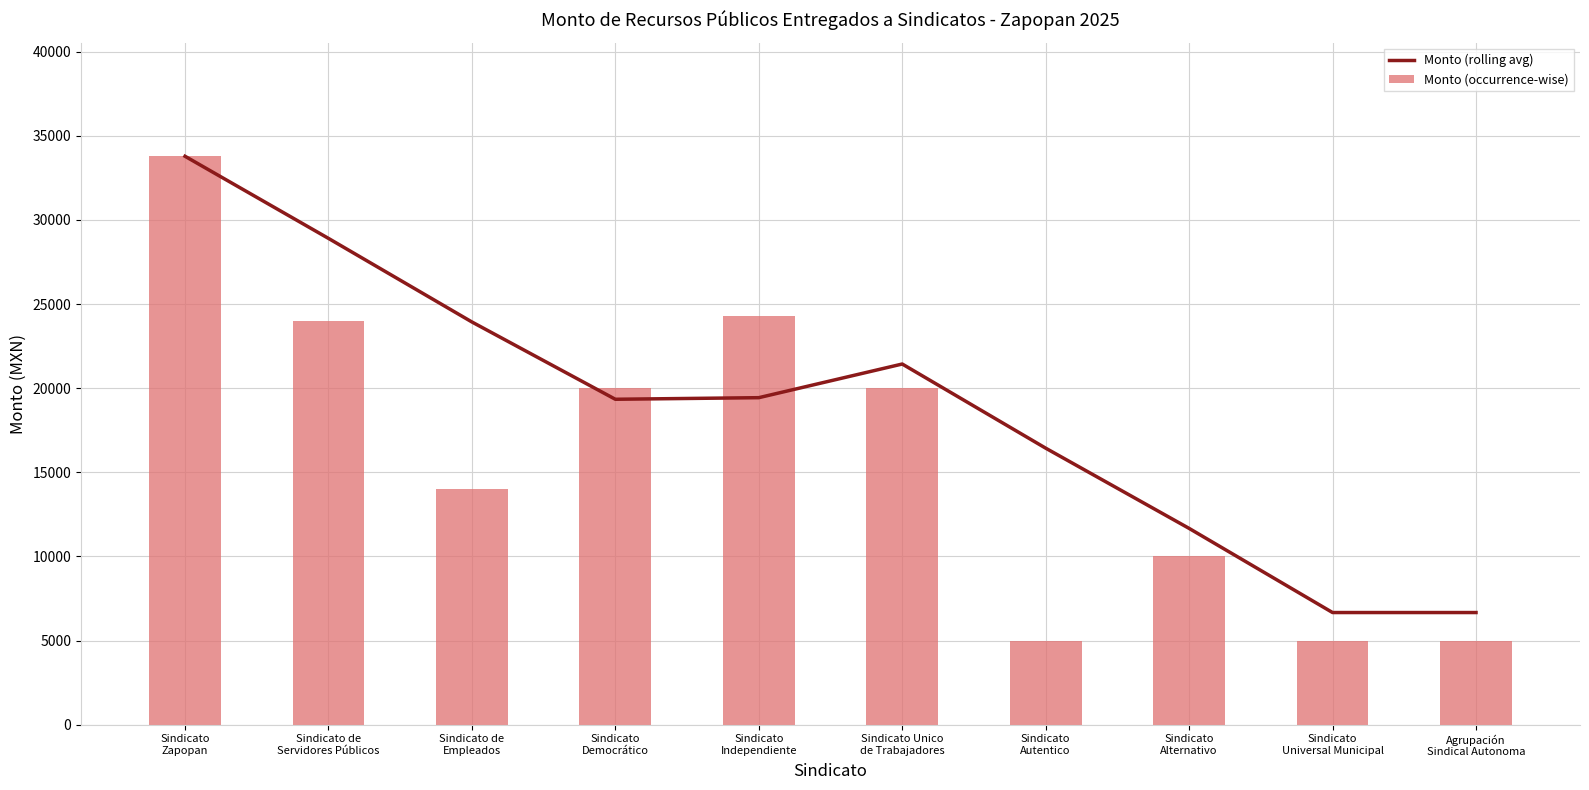

What is the sum of all Monto (rolling avg) values?

188257.3